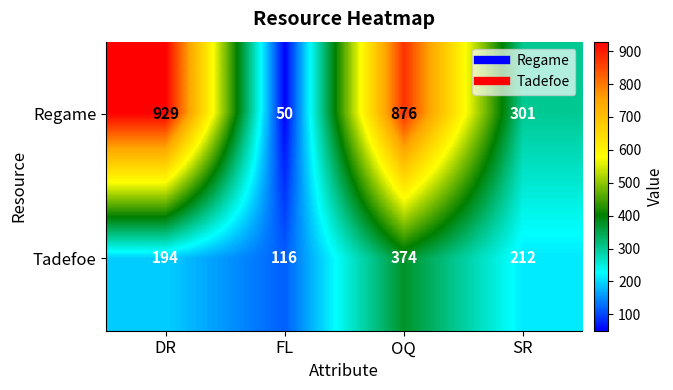

What is the spread (max minus min) of values at FL?

66